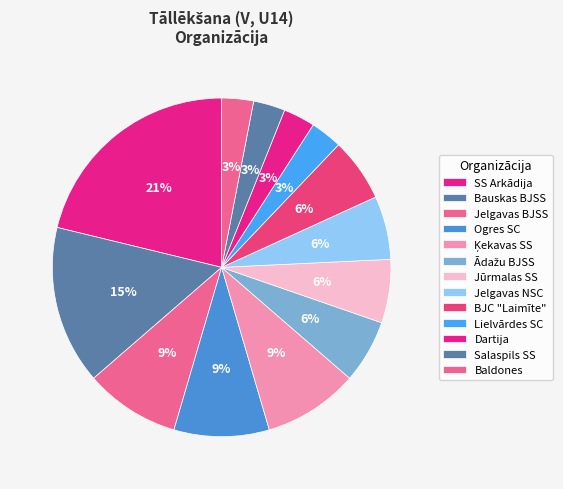

Count the number of slices in the pie.

13